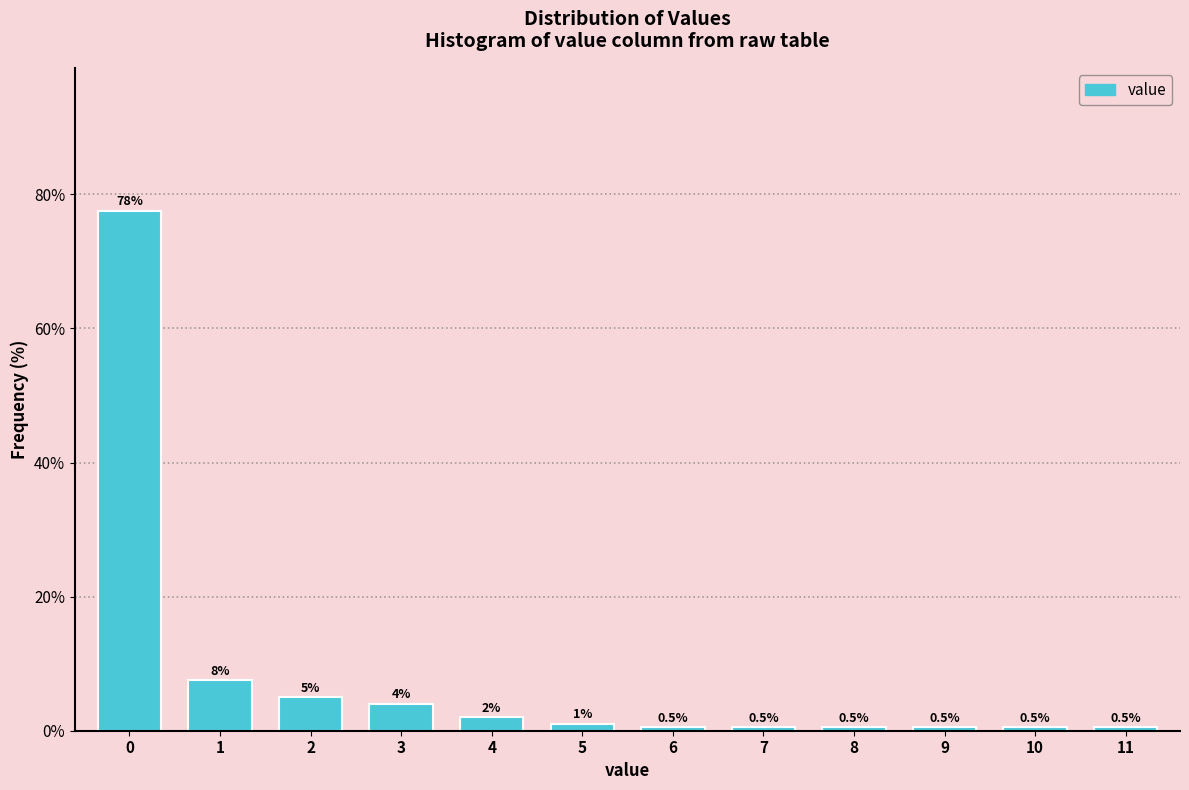

Reading right to left, list all the values displayed in this chart.

0.5	0.5	0.5	0.5	0.5	0.5	1.0	2.0	4.0	5.0	7.5	77.5